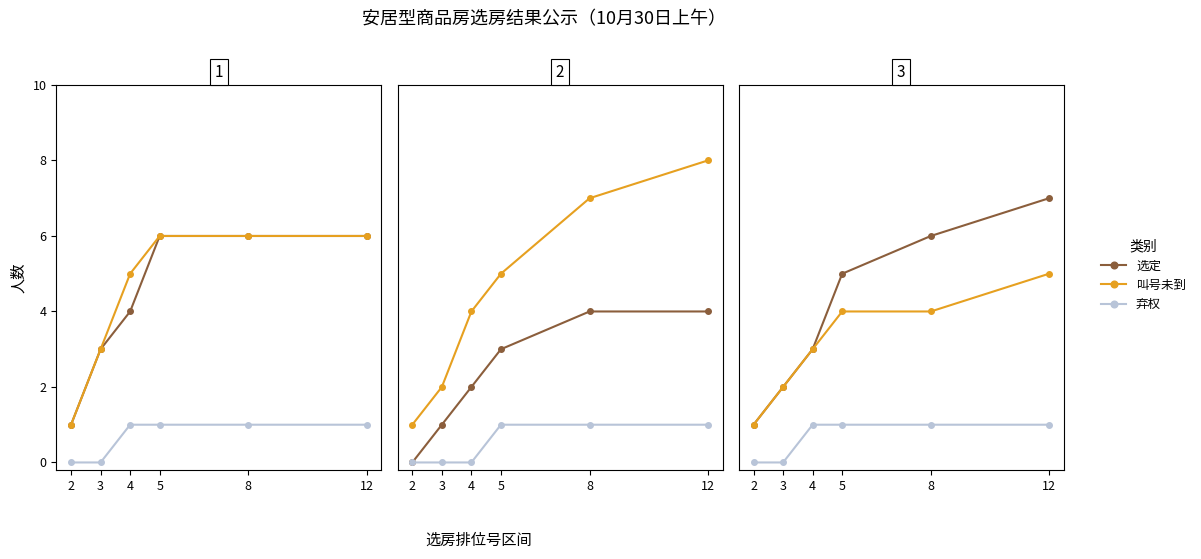

What is the sum of the 叫号未到 values at 12 and 5?

9